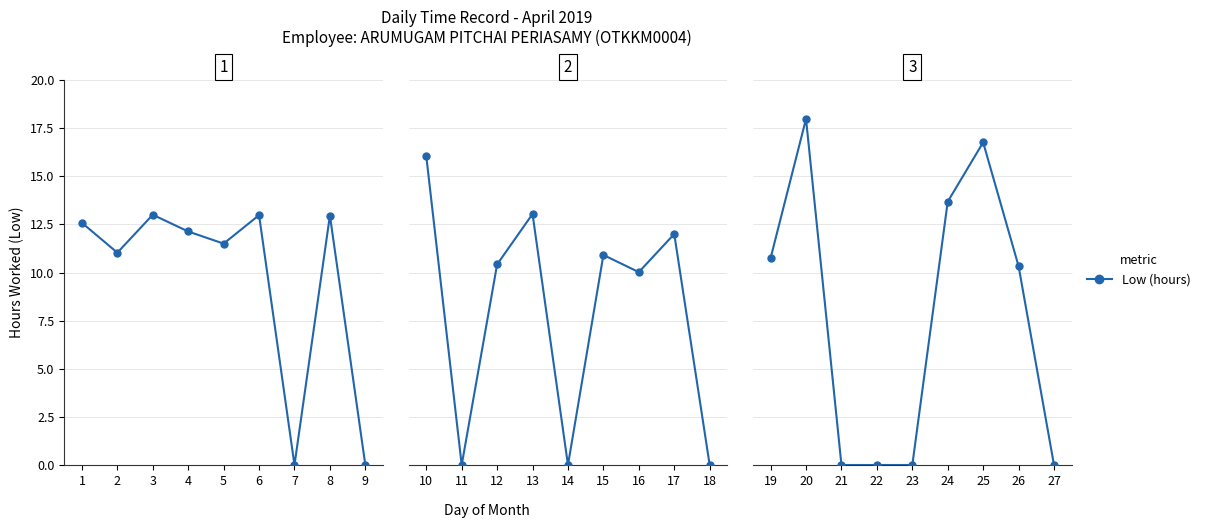

True or false: the data shows -6.2 at 23.

False